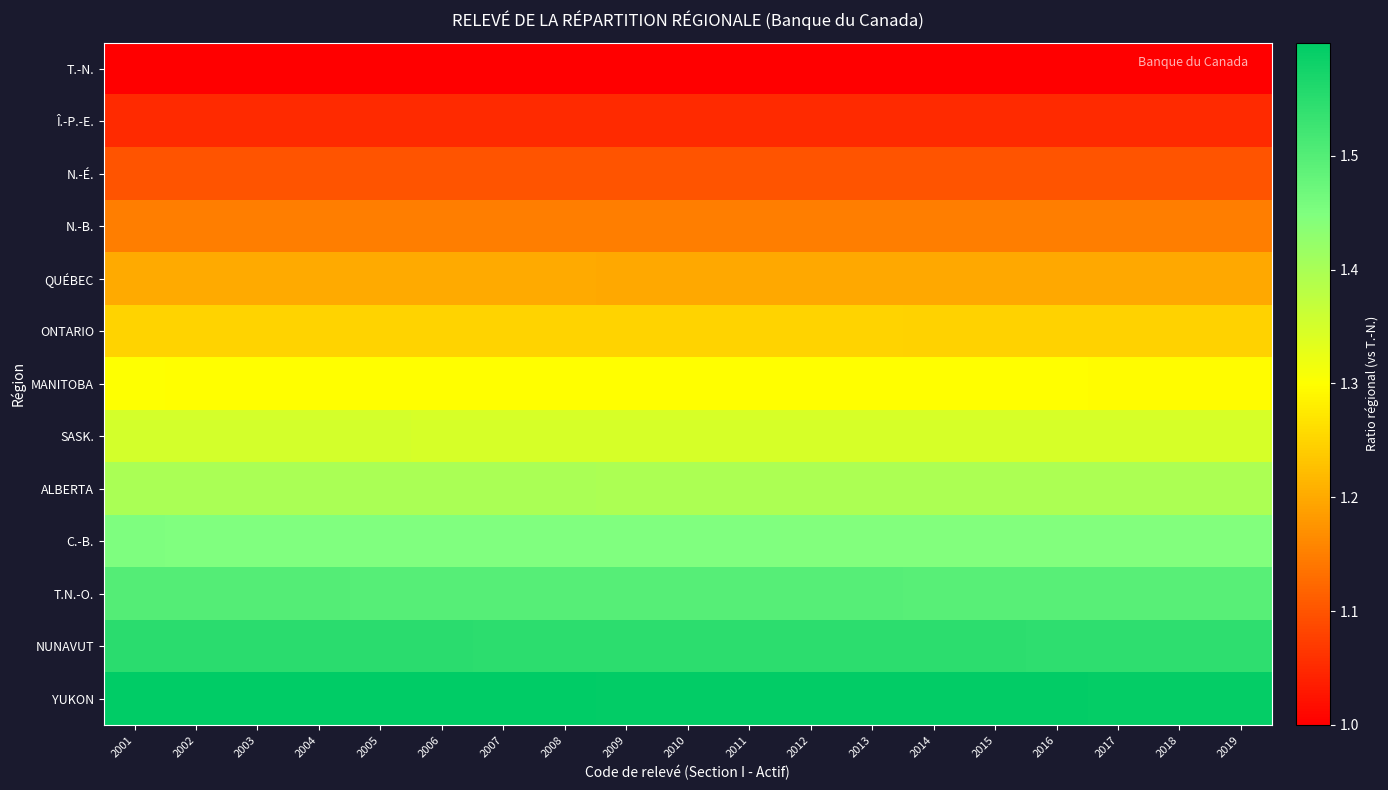

Reading left to right, what are all the values shown in this chart?

T.-N.: 2001=1.0	2002=1.0	2003=1.0	2004=1.0	2005=1.0	2006=1.0	2007=1.0	2008=1.0	2009=1.0	2010=1.0	2011=1.0	2012=1.0	2013=1.0	2014=1.0	2015=1.0	2016=1.0	2017=1.0	2018=1.0	2019=1.0
Î.-P.-E.: 2001=1.0	2002=1.0	2003=1.0	2004=1.0	2005=1.0	2006=1.0	2007=1.0	2008=1.0	2009=1.0	2010=1.0	2011=1.0	2012=1.0	2013=1.0	2014=1.0	2015=1.0	2016=1.0	2017=1.0	2018=1.0	2019=1.0
N.-É.: 2001=1.1	2002=1.1	2003=1.1	2004=1.1	2005=1.1	2006=1.1	2007=1.1	2008=1.1	2009=1.1	2010=1.1	2011=1.1	2012=1.1	2013=1.1	2014=1.1	2015=1.1	2016=1.1	2017=1.1	2018=1.1	2019=1.1
N.-B.: 2001=1.1	2002=1.1	2003=1.1	2004=1.1	2005=1.1	2006=1.1	2007=1.1	2008=1.1	2009=1.1	2010=1.1	2011=1.1	2012=1.1	2013=1.1	2014=1.1	2015=1.1	2016=1.1	2017=1.1	2018=1.1	2019=1.1
QUÉBEC: 2001=1.2	2002=1.2	2003=1.2	2004=1.2	2005=1.2	2006=1.2	2007=1.2	2008=1.2	2009=1.2	2010=1.2	2011=1.2	2012=1.2	2013=1.2	2014=1.2	2015=1.2	2016=1.2	2017=1.2	2018=1.2	2019=1.2
ONTARIO: 2001=1.2	2002=1.2	2003=1.2	2004=1.2	2005=1.2	2006=1.2	2007=1.2	2008=1.2	2009=1.2	2010=1.2	2011=1.2	2012=1.2	2013=1.2	2014=1.2	2015=1.2	2016=1.2	2017=1.2	2018=1.2	2019=1.2
MANITOBA: 2001=1.3	2002=1.3	2003=1.3	2004=1.3	2005=1.3	2006=1.3	2007=1.3	2008=1.3	2009=1.3	2010=1.3	2011=1.3	2012=1.3	2013=1.3	2014=1.3	2015=1.3	2016=1.3	2017=1.3	2018=1.3	2019=1.3
SASK.: 2001=1.3	2002=1.3	2003=1.3	2004=1.3	2005=1.3	2006=1.3	2007=1.3	2008=1.3	2009=1.3	2010=1.3	2011=1.3	2012=1.3	2013=1.3	2014=1.3	2015=1.3	2016=1.3	2017=1.3	2018=1.3	2019=1.3
ALBERTA: 2001=1.4	2002=1.4	2003=1.4	2004=1.4	2005=1.4	2006=1.4	2007=1.4	2008=1.4	2009=1.4	2010=1.4	2011=1.4	2012=1.4	2013=1.4	2014=1.4	2015=1.4	2016=1.4	2017=1.4	2018=1.4	2019=1.4
C.-B.: 2001=1.4	2002=1.4	2003=1.4	2004=1.4	2005=1.4	2006=1.4	2007=1.4	2008=1.4	2009=1.4	2010=1.4	2011=1.4	2012=1.4	2013=1.4	2014=1.4	2015=1.4	2016=1.4	2017=1.4	2018=1.4	2019=1.4
T.N.-O.: 2001=1.5	2002=1.5	2003=1.5	2004=1.5	2005=1.5	2006=1.5	2007=1.5	2008=1.5	2009=1.5	2010=1.5	2011=1.5	2012=1.5	2013=1.5	2014=1.5	2015=1.5	2016=1.5	2017=1.5	2018=1.5	2019=1.5
NUNAVUT: 2001=1.5	2002=1.5	2003=1.5	2004=1.5	2005=1.5	2006=1.5	2007=1.5	2008=1.5	2009=1.5	2010=1.5	2011=1.5	2012=1.5	2013=1.5	2014=1.5	2015=1.5	2016=1.5	2017=1.5	2018=1.5	2019=1.5
YUKON: 2001=1.6	2002=1.6	2003=1.6	2004=1.6	2005=1.6	2006=1.6	2007=1.6	2008=1.6	2009=1.6	2010=1.6	2011=1.6	2012=1.6	2013=1.6	2014=1.6	2015=1.6	2016=1.6	2017=1.6	2018=1.6	2019=1.6